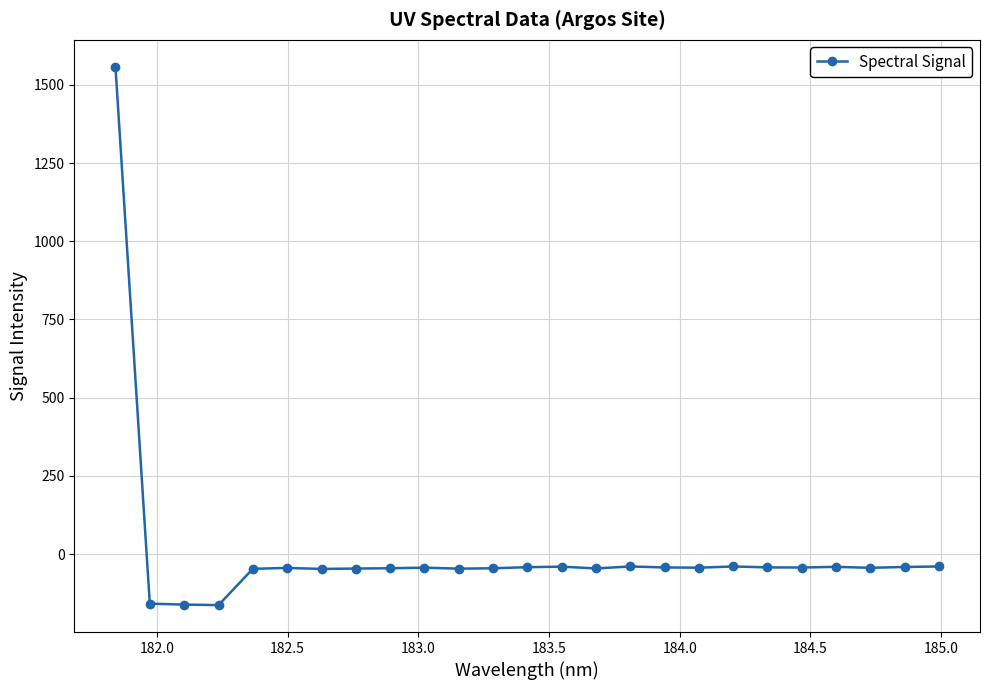

What is the difference between the maximum and minimum values?

1721.0